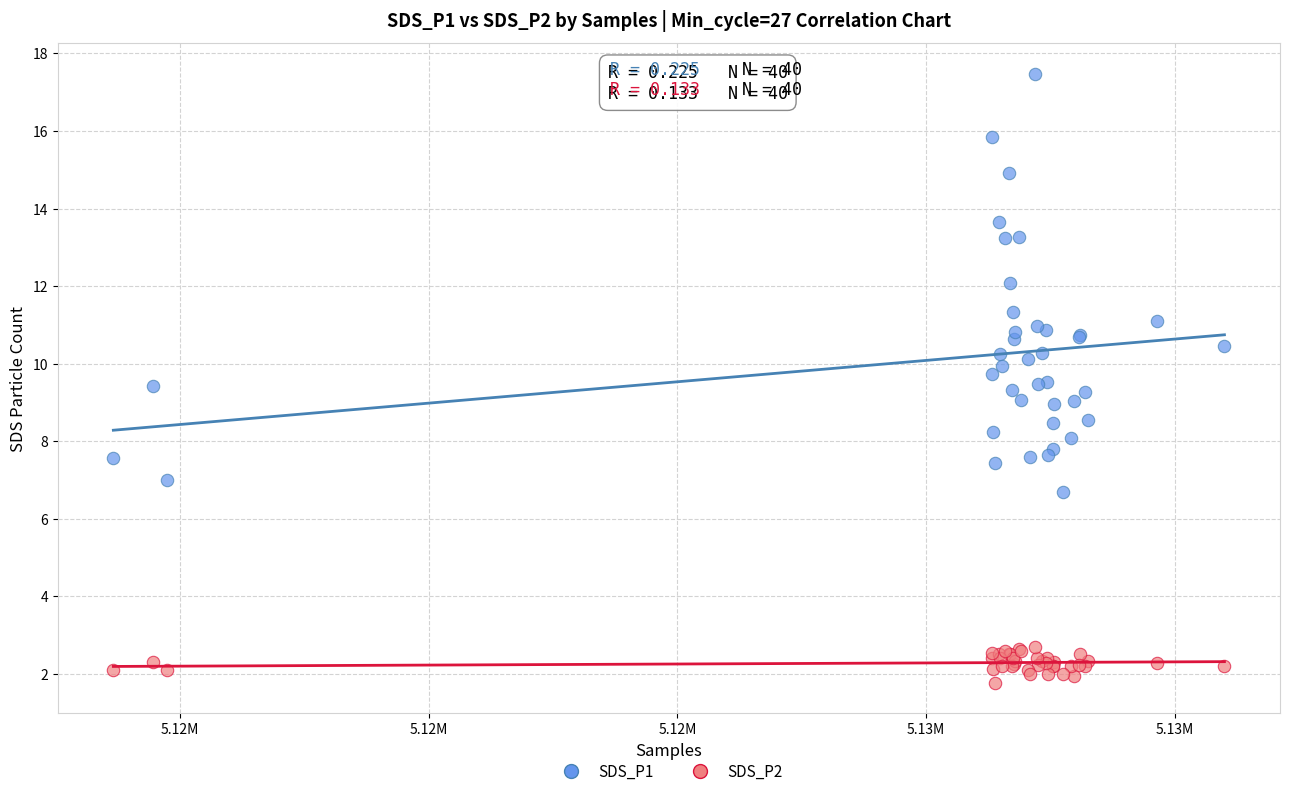

Which series contains the highest Y value?

SDS_P1